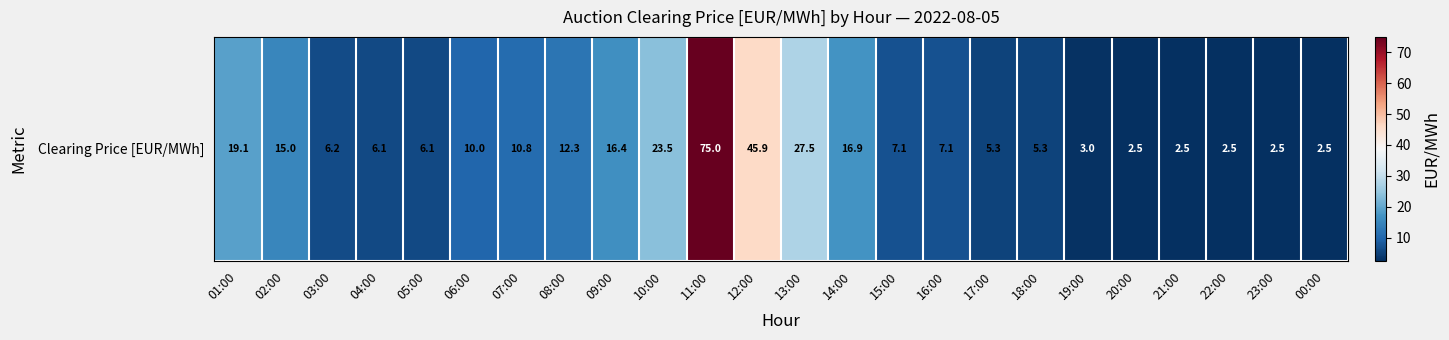

What is the change in value from 07:00 to 12:00?

+35.1